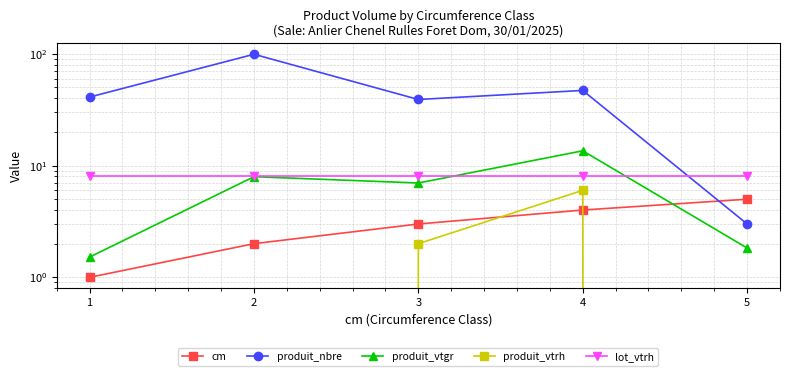

Reading right to left, list all the values displayed in this chart.

cm: 5.0	4.0	3.0	2.0	1.0
produit_nbre: 3.0	47.0	39.0	99.0	41.0
produit_vtgr: 1.8	13.6	7.0	8.0	1.5
produit_vtrh: 0.0	6.0	2.0	0.0	0.0
lot_vtrh: 8.0	8.0	8.0	8.0	8.0